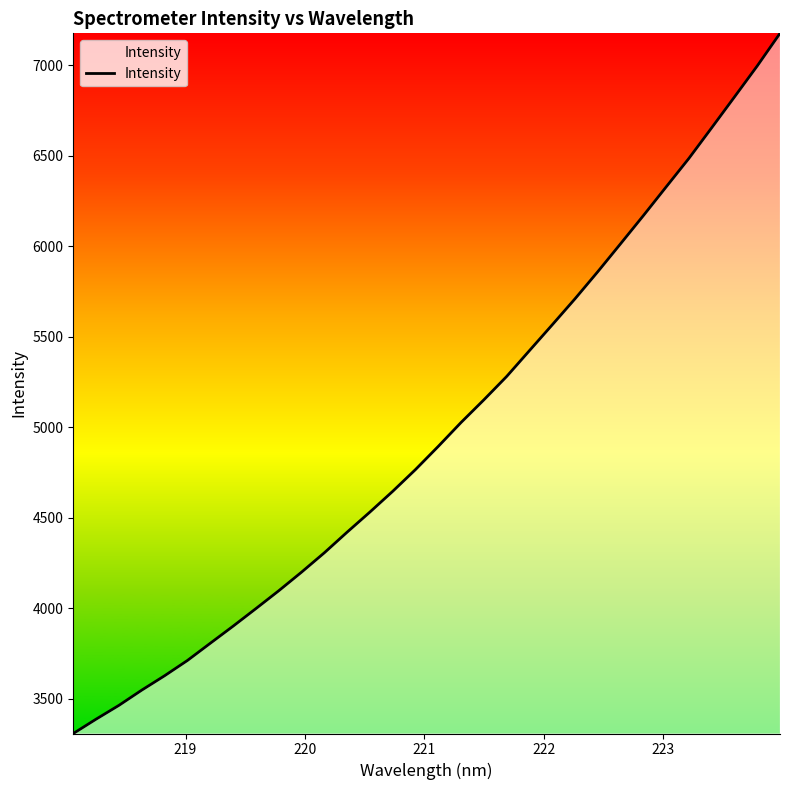

Count the number of data series in this chart.

1